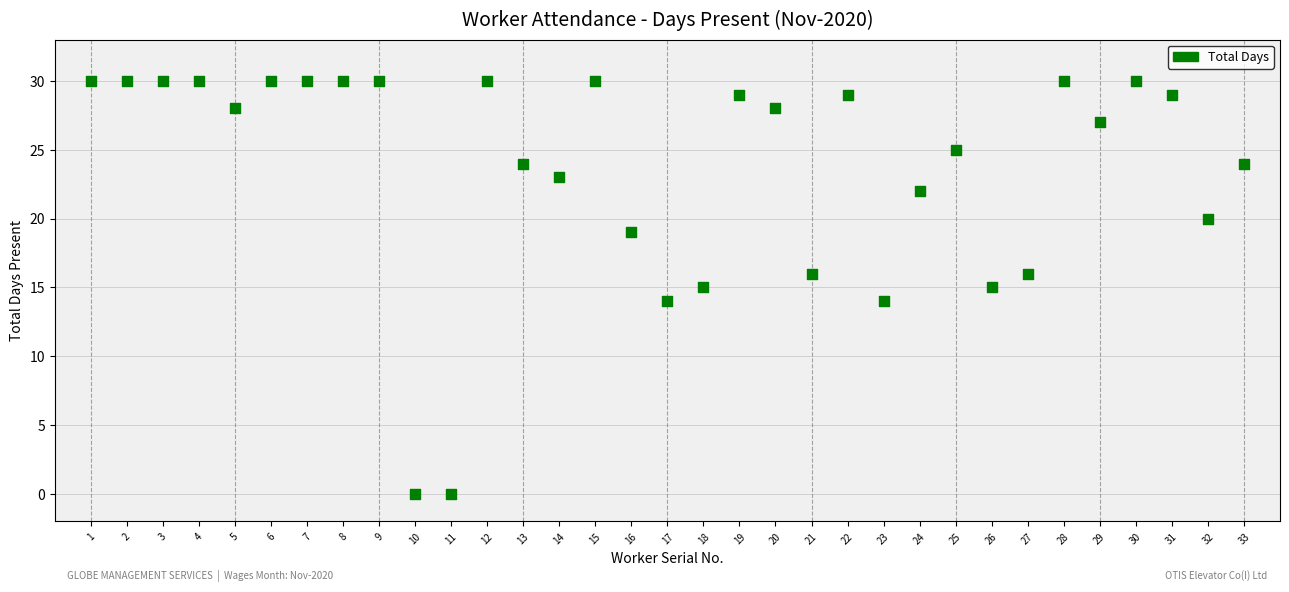

What is the range of Y values (max minus min)?

30